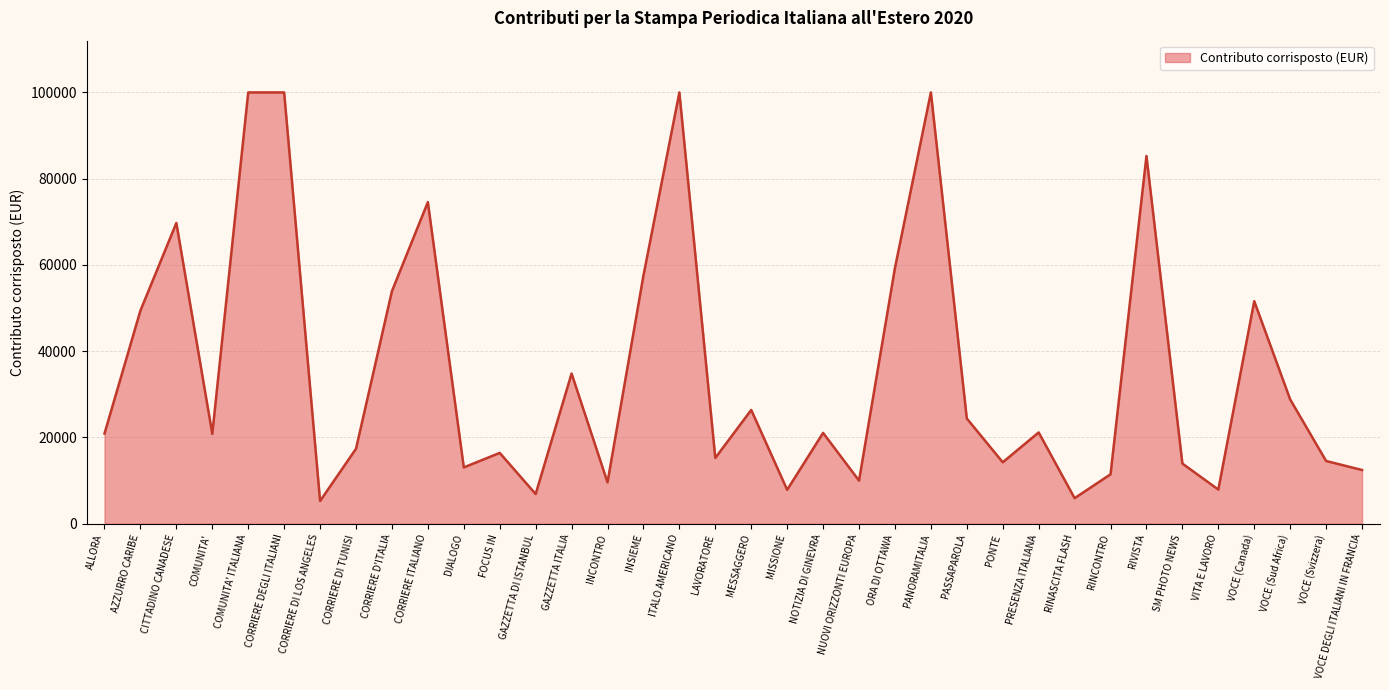

What is the maximum value shown in the chart?

100000.0